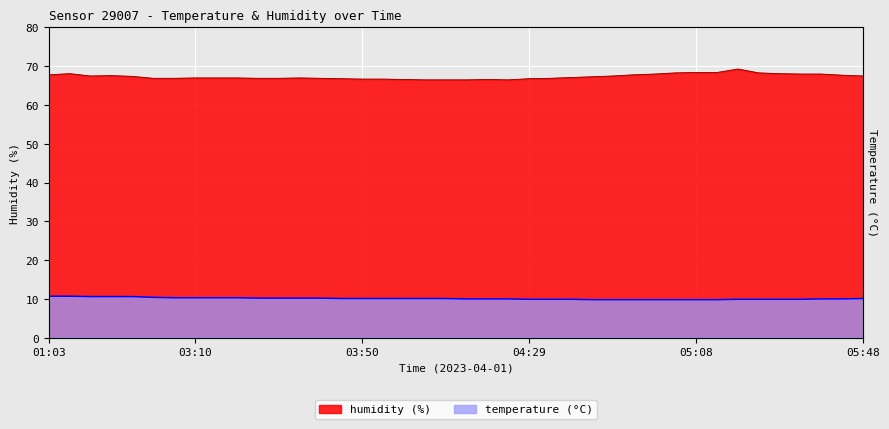

Which category has the lowest value in the temperature series?

04:44